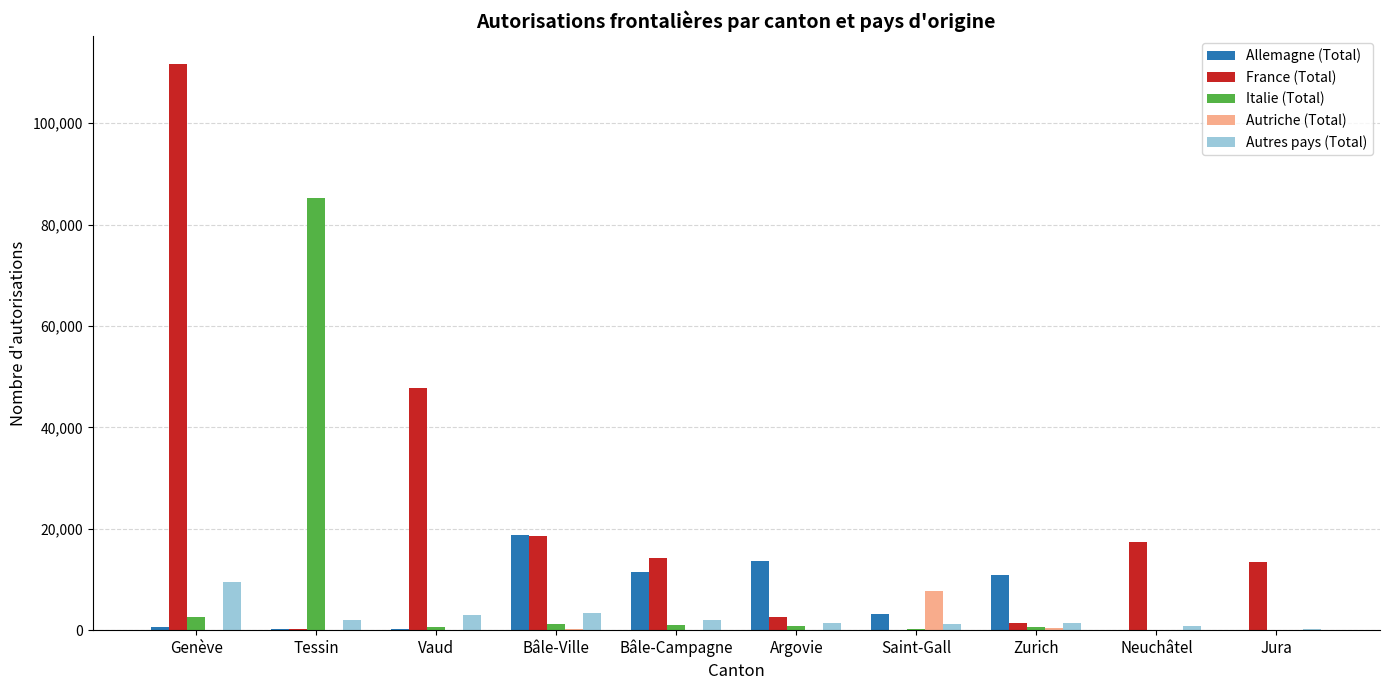

What is the sum of all Autres pays (Total) values?

25041